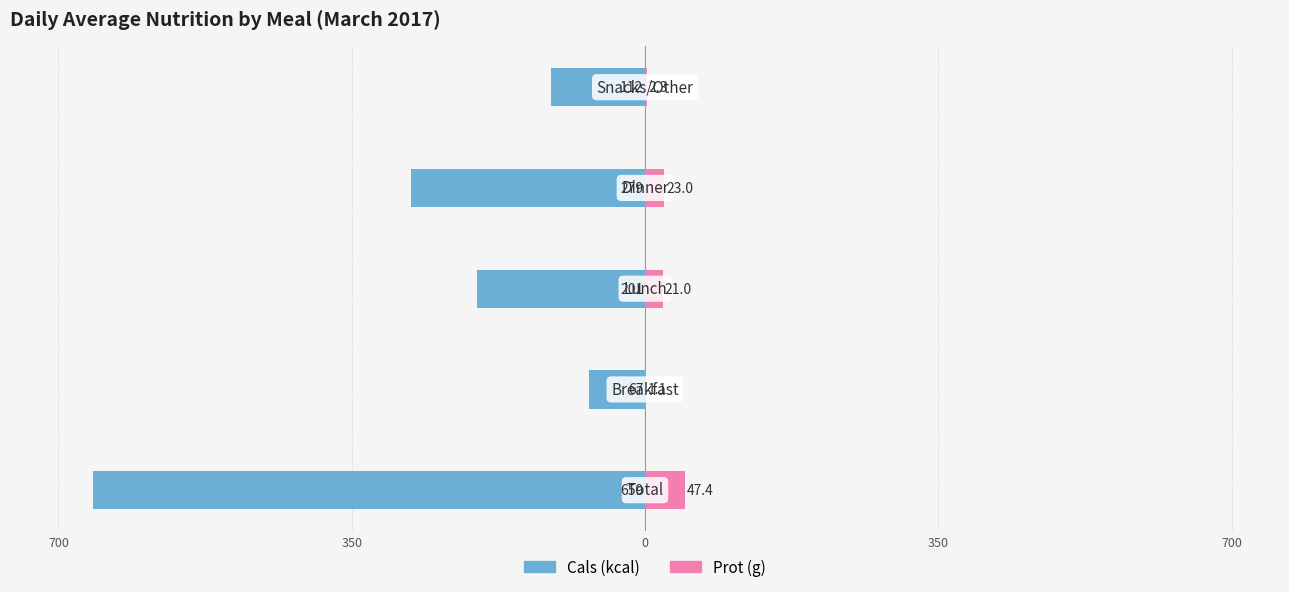

The value of Prot (g) at 700 is 79.8. True or false?

False